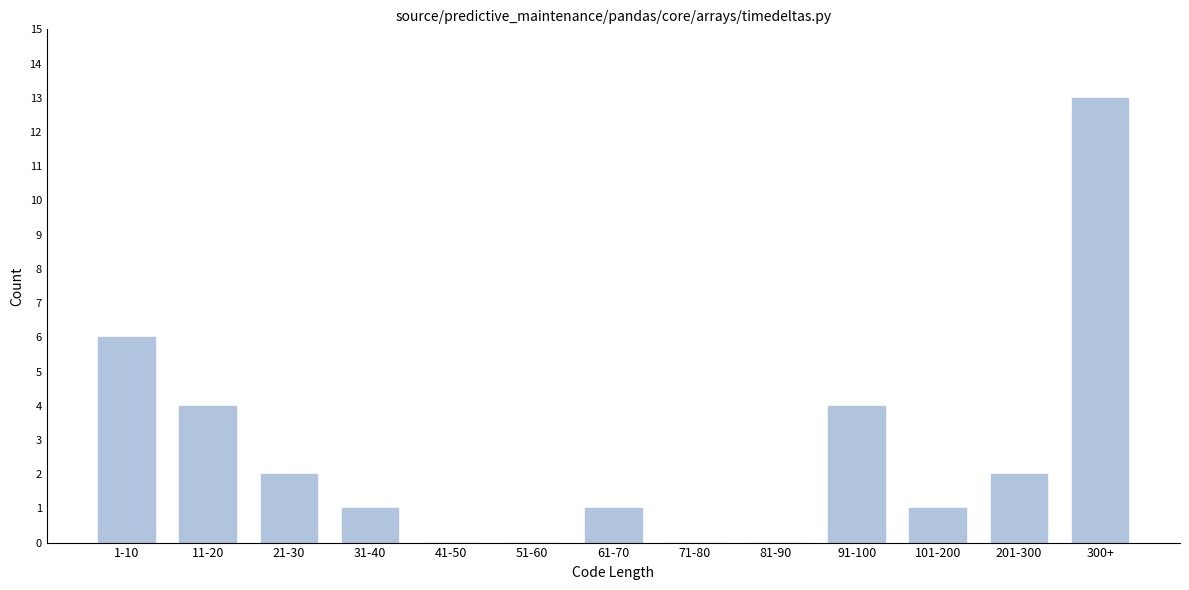

Reading left to right, what are all the values shown in this chart?

1-10=6	11-20=4	21-30=2	31-40=1	41-50=0	51-60=0	61-70=1	71-80=0	81-90=0	91-100=4	101-200=1	201-300=2	300+=13